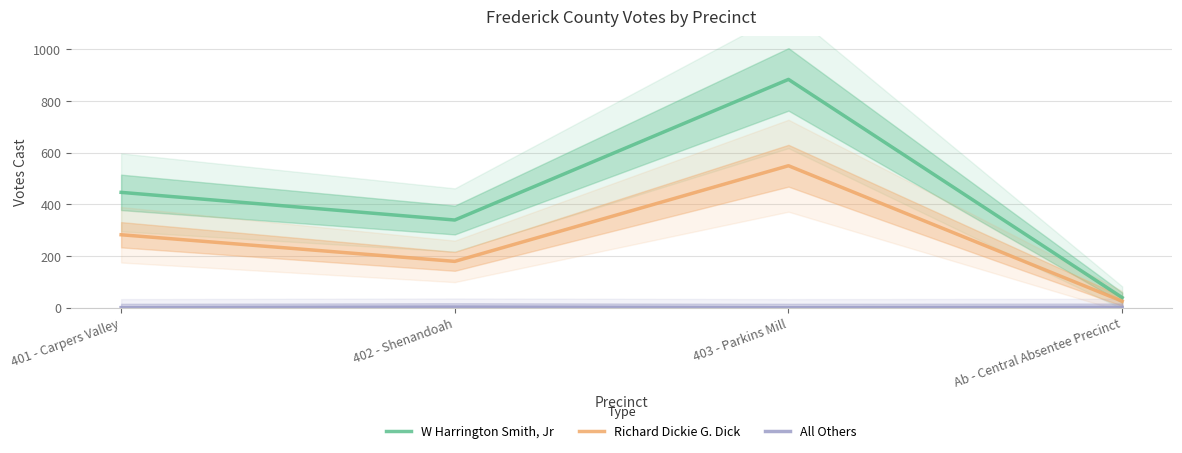

Count the All Others values in the range 0 to 2.

4